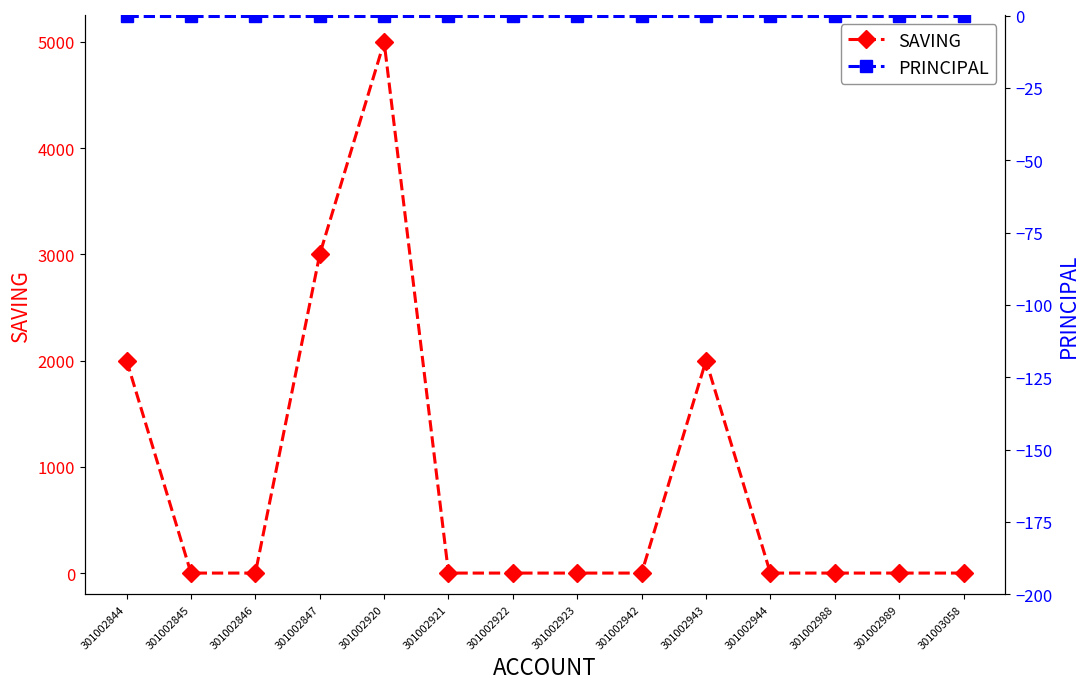

Reading left to right, what are all the values shown in this chart?

SAVING: 2000	0	0	3000	5000	0	0	0	0	2000	0	0	0	0
PRINCIPAL: 0	0	0	0	0	0	0	0	0	0	0	0	0	0